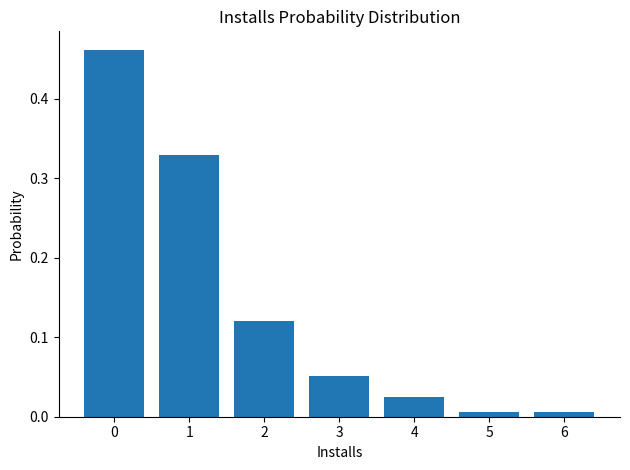

What is the change in value from 0 to 3?

-0.4